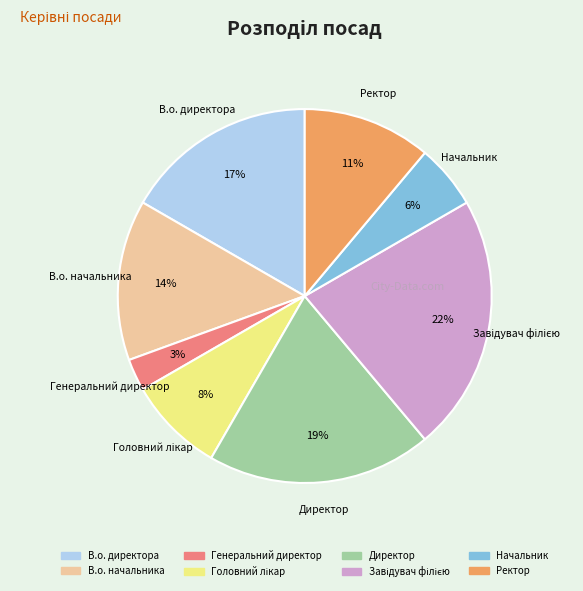

Between Ректор and Генеральний директор, which is larger?

Ректор